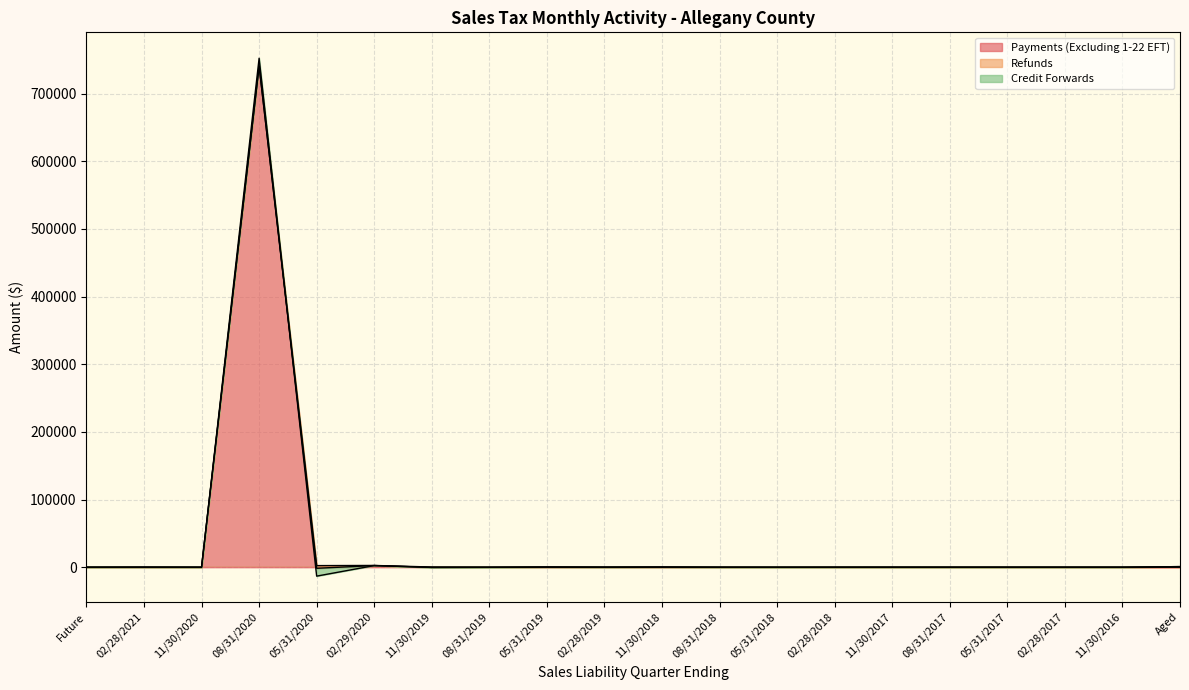

At which label is Payments (Excluding 1-22 EFT) closest to 370459?

02/29/2020